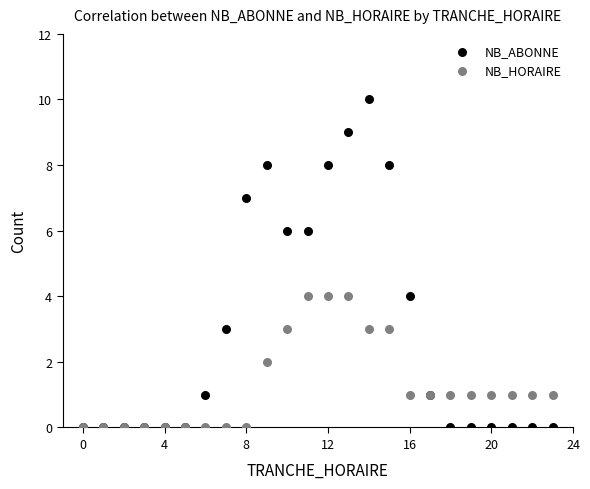

Which series has the largest Y range (max minus min)?

NB_ABONNE